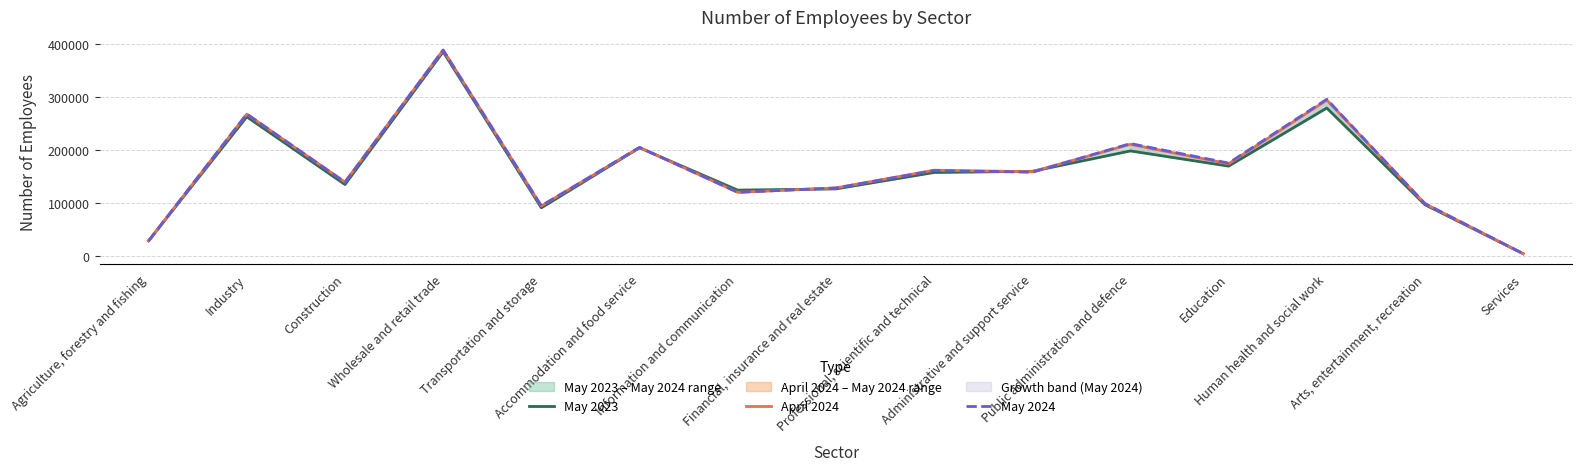

What position from the left is Industry?

2